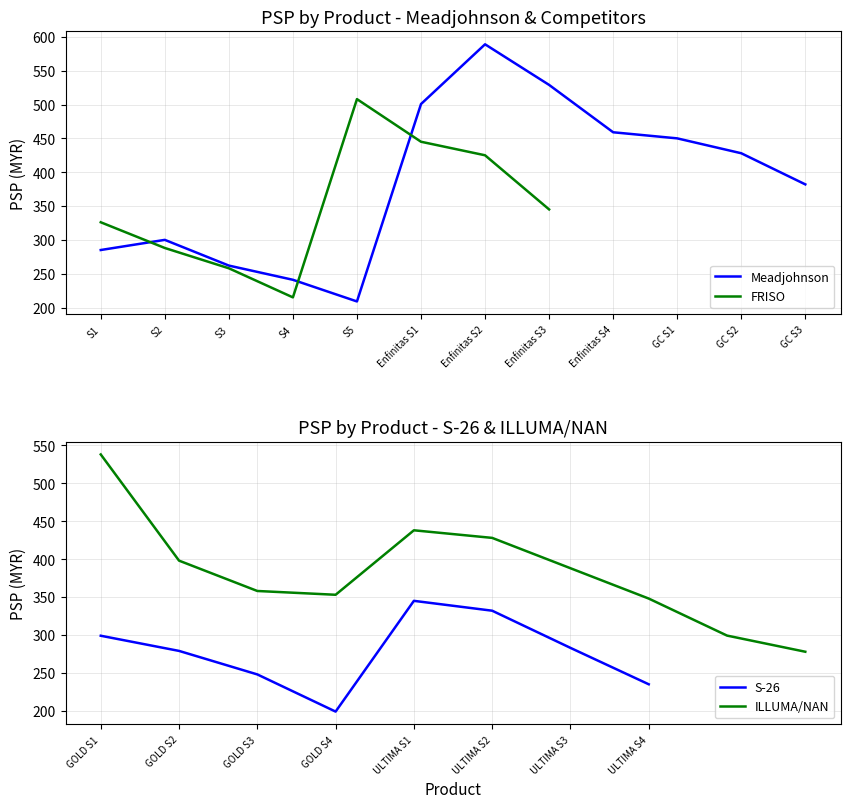

What is the average value?

355.0